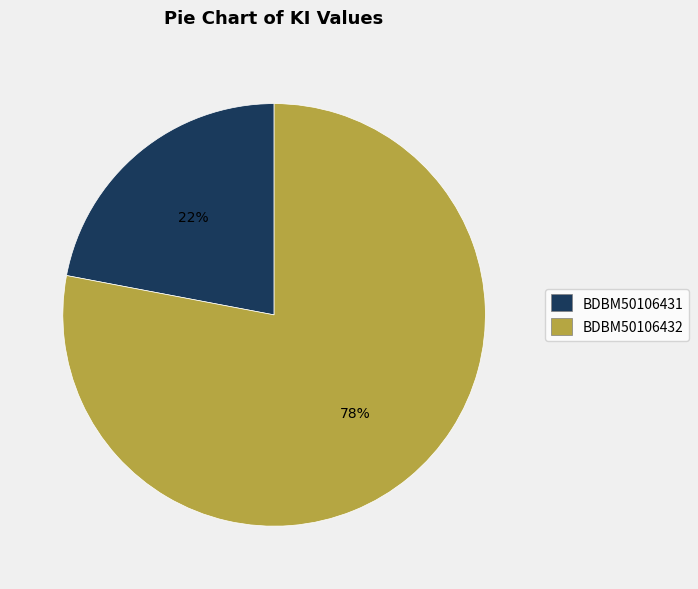

Is there a majority slice in this chart?

Yes